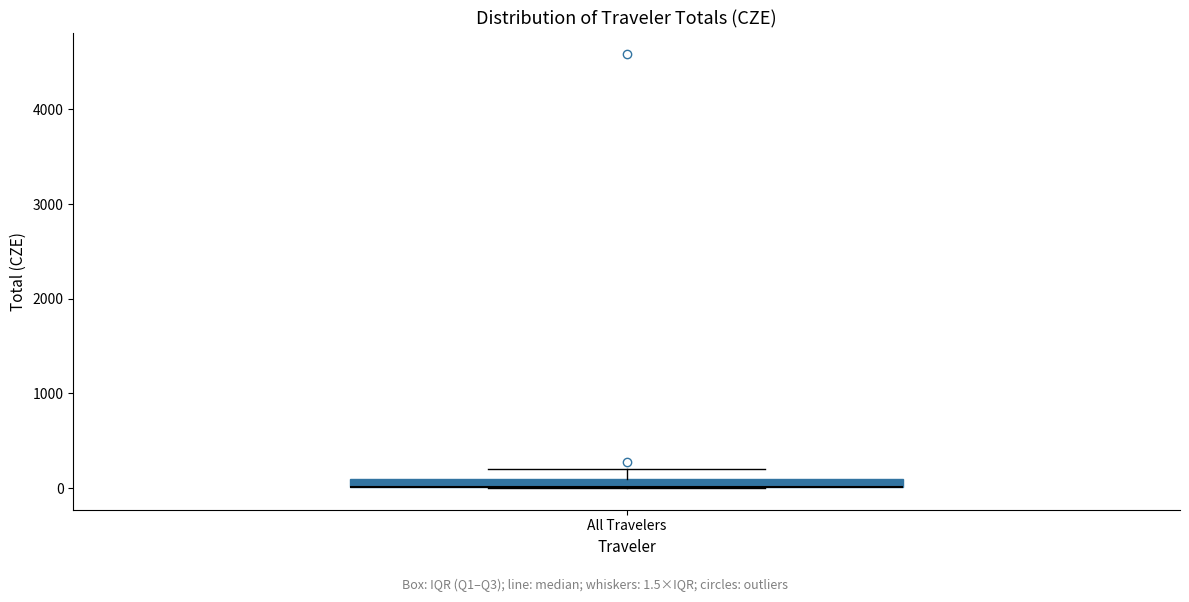

Where is the upper edge of the box for All Travelers on the y-axis? The values are not printed on the chart, so give them approximately, as read against the axis.

100